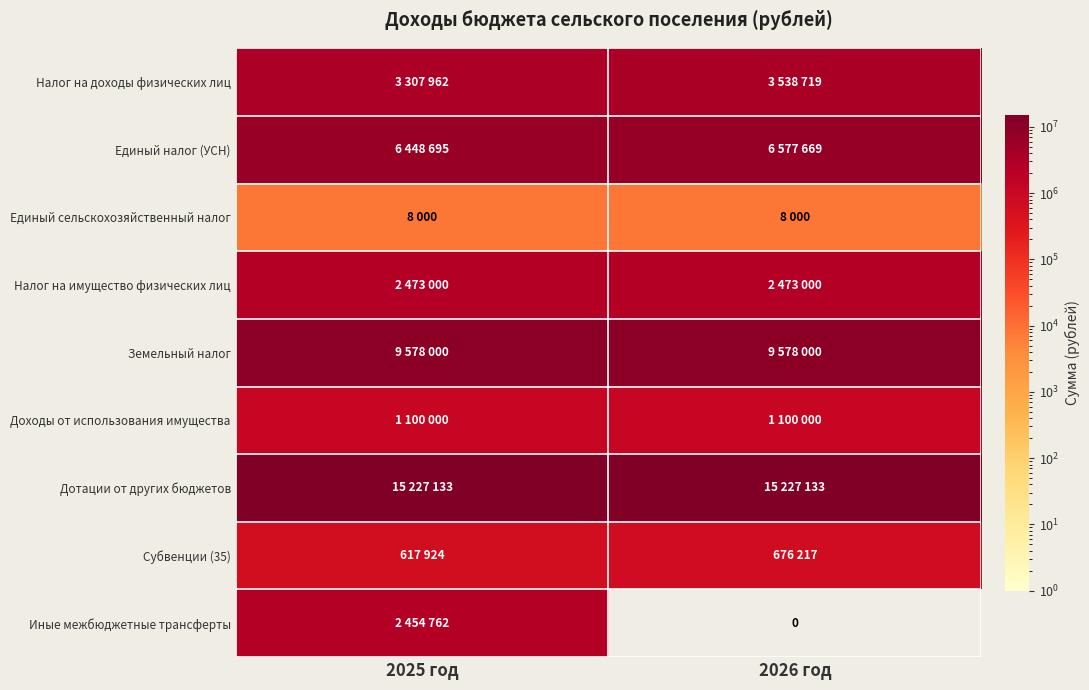

Is it true that Земельный налог equals 9578000 at 2026 год?

True